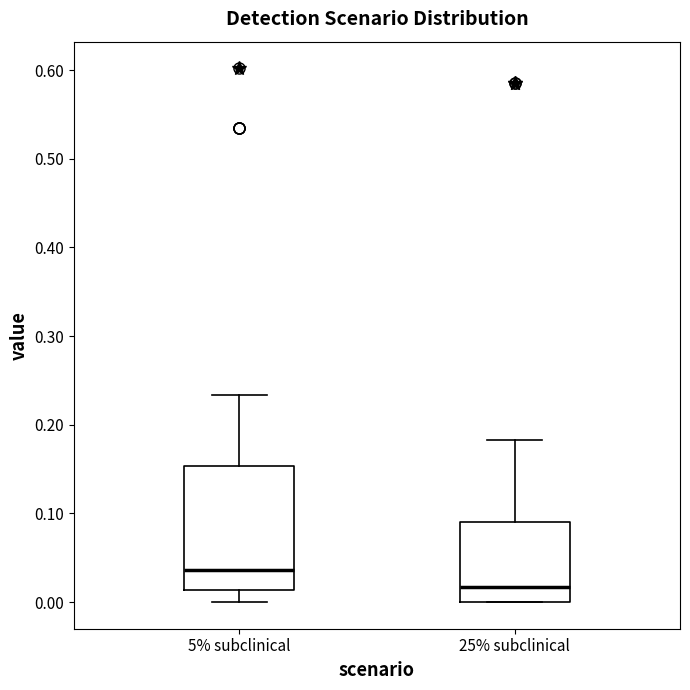

Reading left to right, transcribe this box plot: for each box, give where its median line is, the range the box spans, and where its two whiskers end, as read against the y-axis. The values are not printed on the chart, so give them approximately, as read against the axis.

5% subclinical: median 0.04, box 0.01 to 0.15, whiskers 0.00 to 0.23
25% subclinical: median 0.02, box 0.00 to 0.09, whiskers 0.00 to 0.18